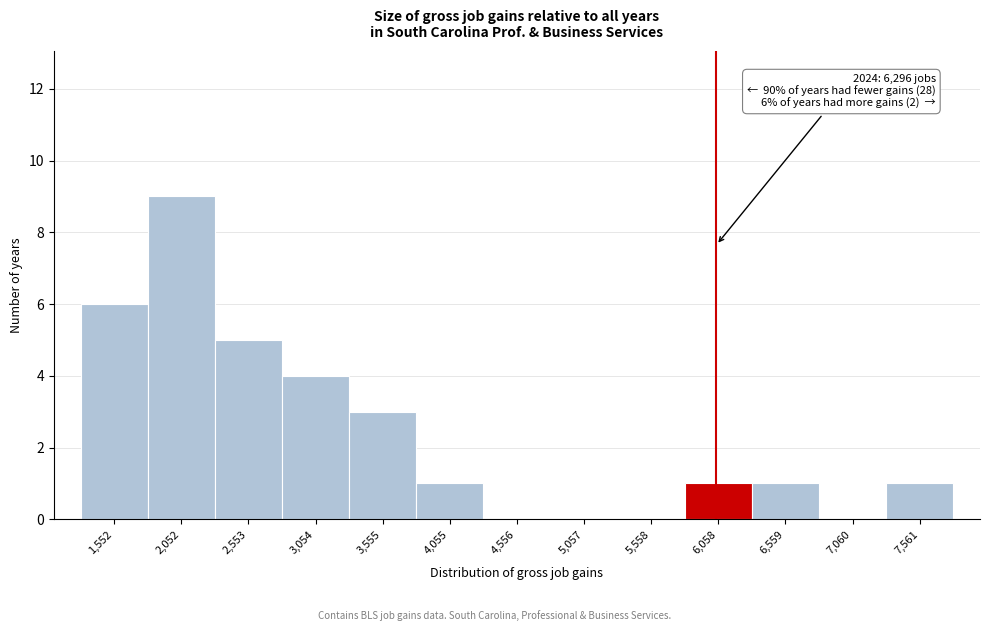

Reading left to right, transcribe all the data shown in this chart.

1,552=6	2,052=9	2,553=5	3,054=4	3,555=3	4,055=1	4,556=0	5,057=0	5,558=0	6,058=1	6,559=1	7,060=0	7,561=1